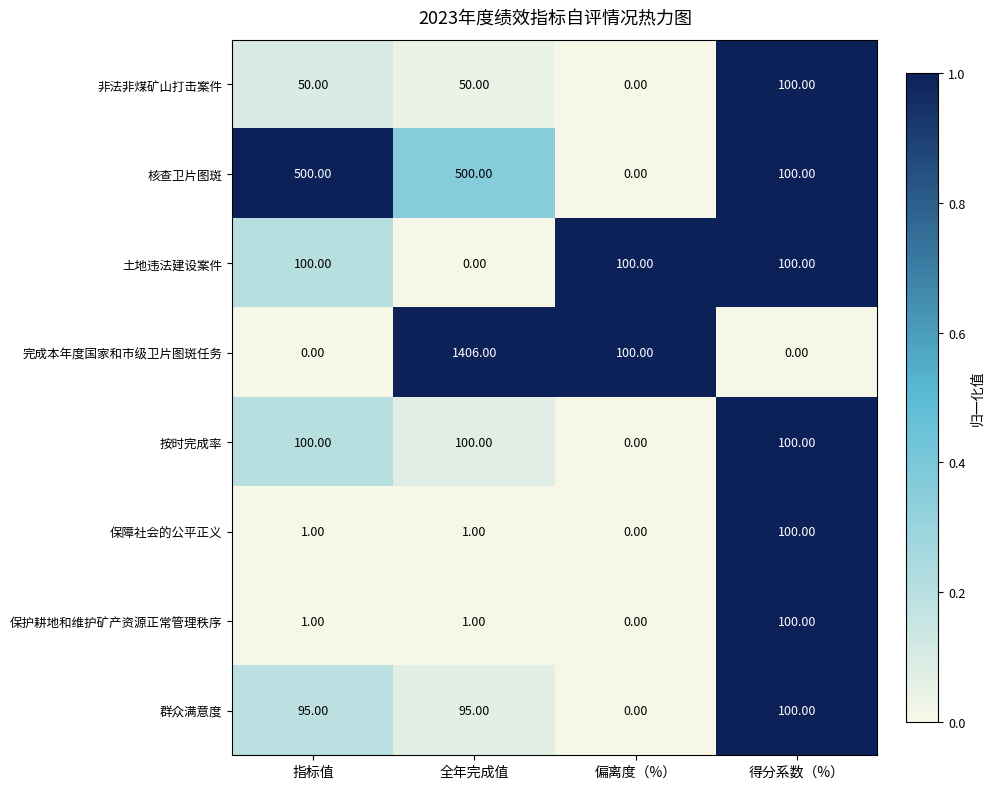

Between 指标值 and 全年完成值, which series saw the biggest shift?

完成本年度国家和市级卫片图斑任务